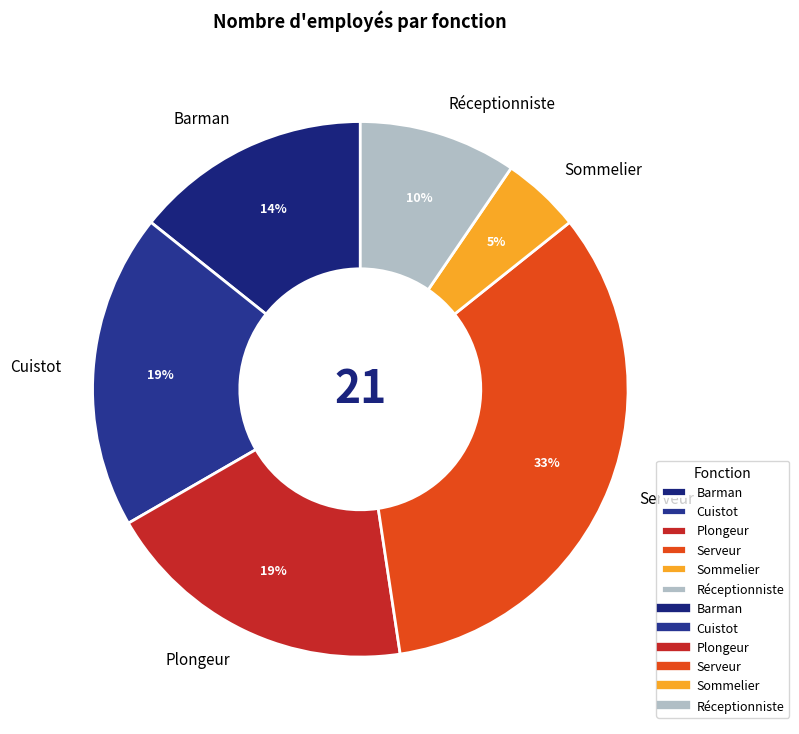

Is the sum of Sommelier and Barman greater than half?

No